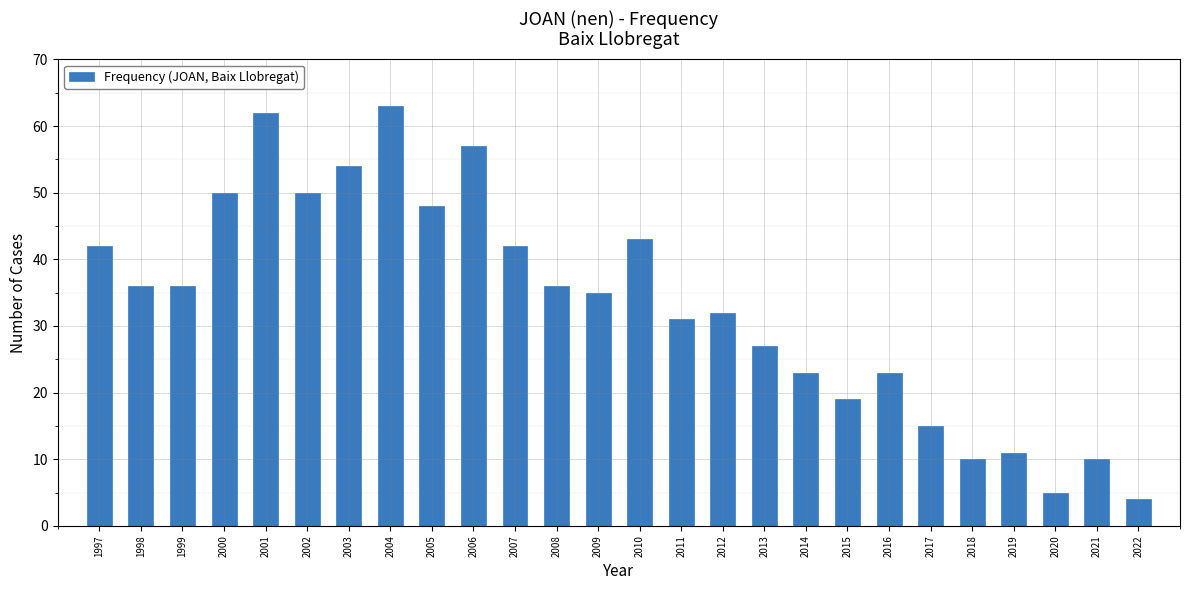

Reading right to left, what are all the values shown in this chart?

2022=4	2021=10	2020=5	2019=11	2018=10	2017=15	2016=23	2015=19	2014=23	2013=27	2012=32	2011=31	2010=43	2009=35	2008=36	2007=42	2006=57	2005=48	2004=63	2003=54	2002=50	2001=62	2000=50	1999=36	1998=36	1997=42